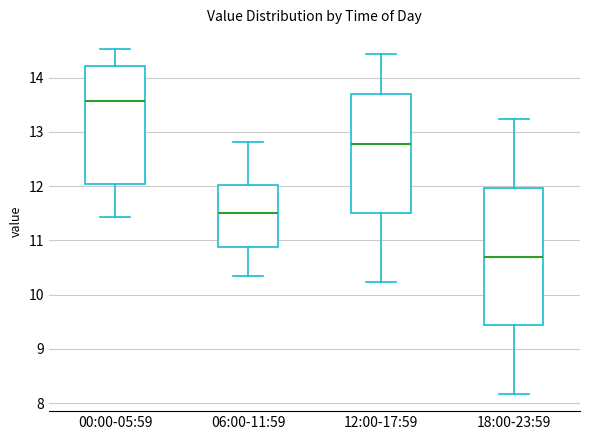

Which box has the highest median line?

00:00-05:59